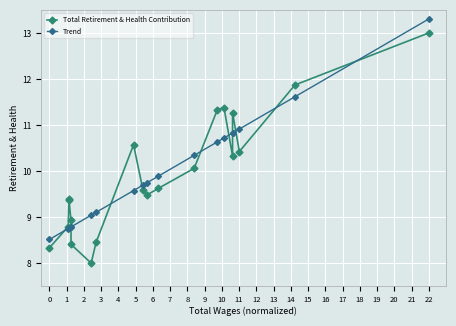

Count the number of categories in the chart.

20